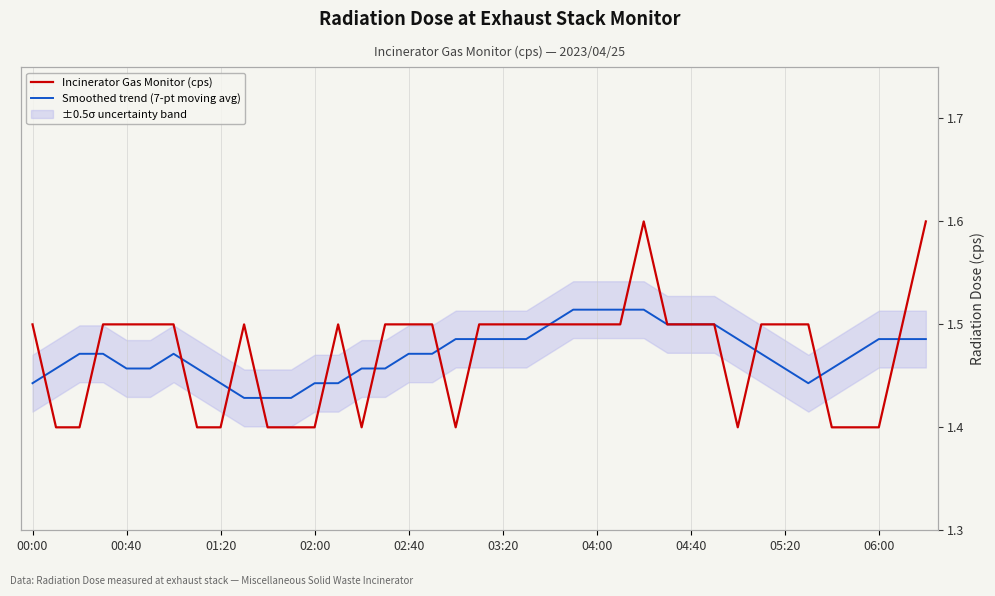

List the series in order of their peak value, highest first.

Incinerator Gas Monitor (cps), Smoothed trend (7-pt moving avg)